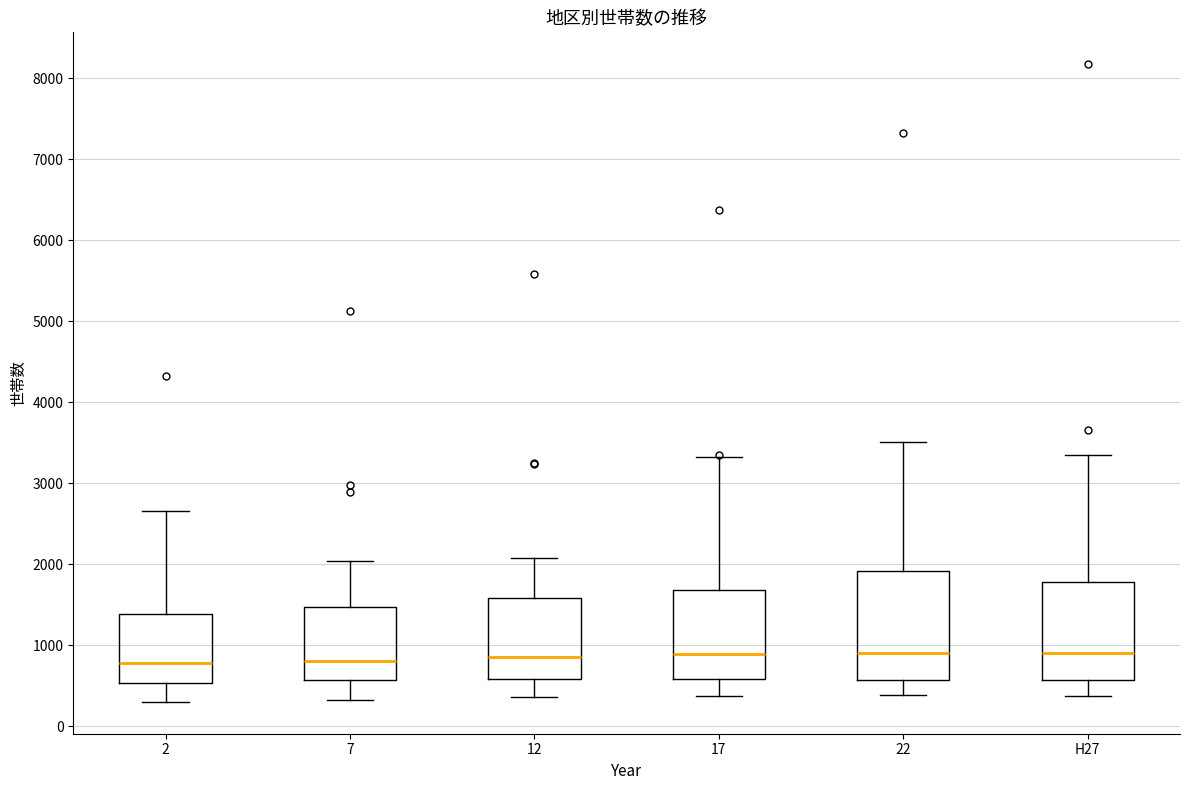

Where is the upper edge of the box for 7 on the y-axis? The values are not printed on the chart, so give them approximately, as read against the axis.

1500